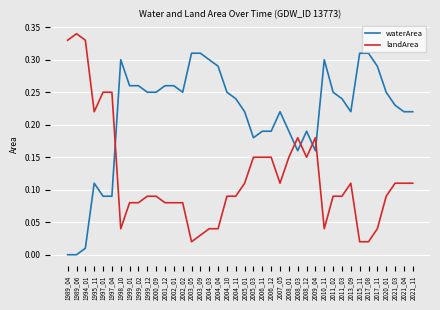

At 2004_11, list the series in order from largest to smallest.

waterArea, landArea